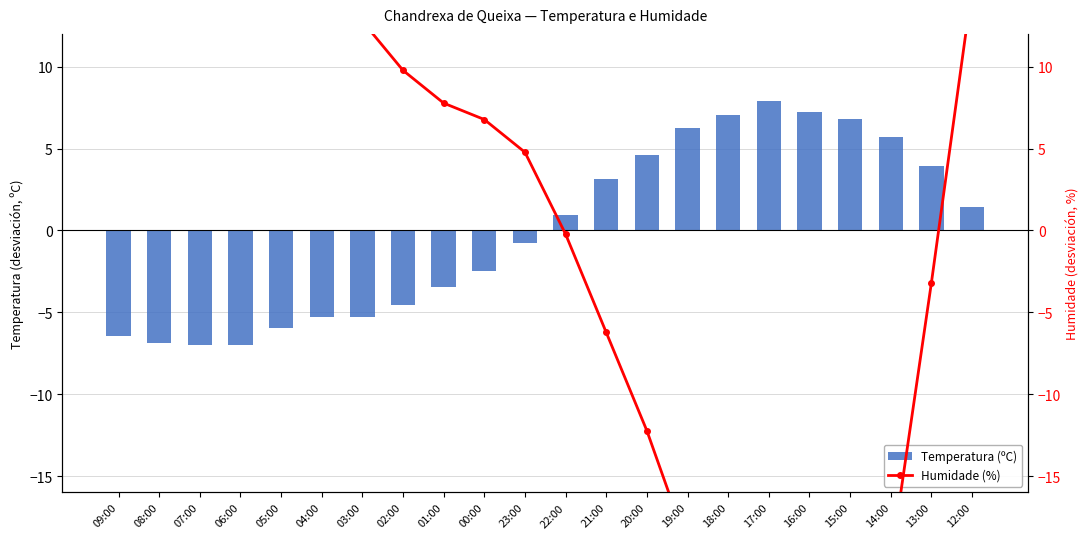

At which category is the sum across all series the highest?

12:00